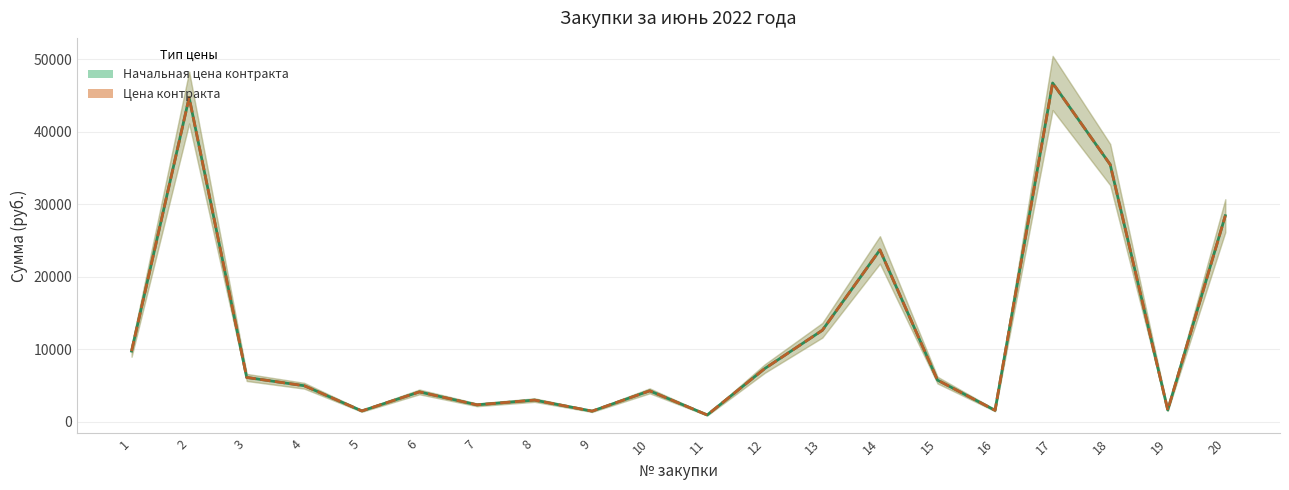

Where is the first local minimum for Начальная (максимальная) цена контракта?

5